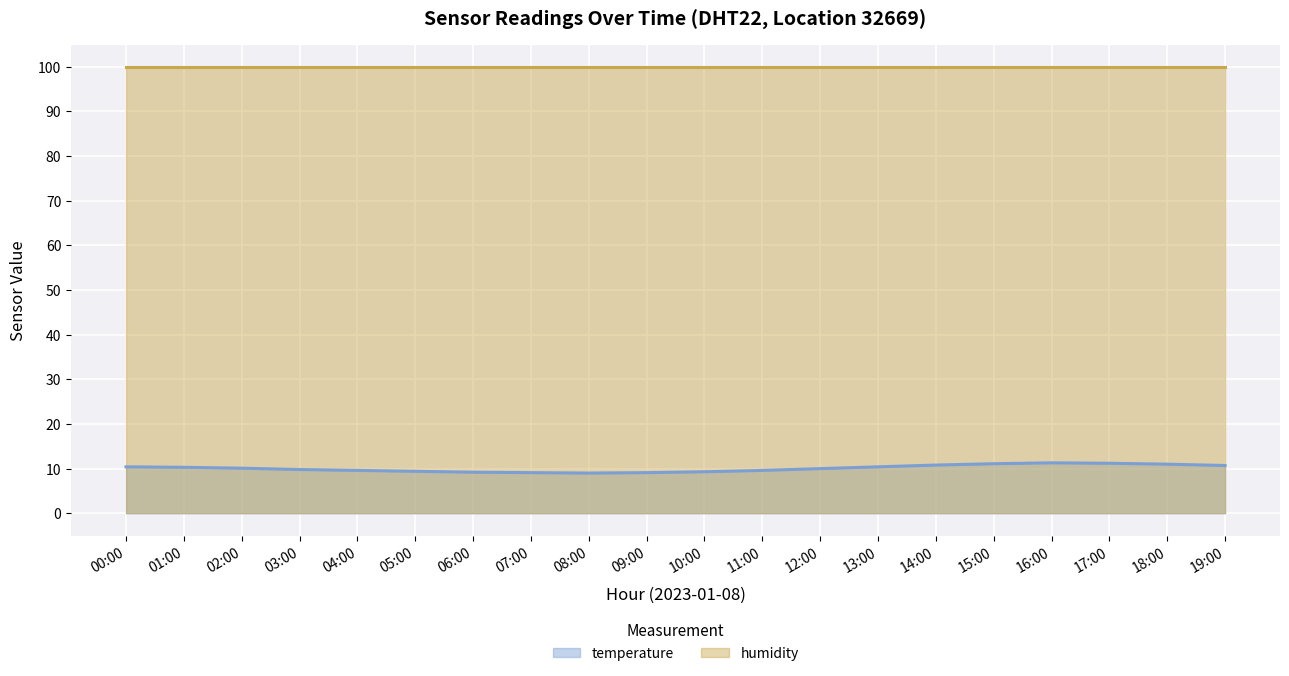

What is the total value across all series at 04:00?

109.5